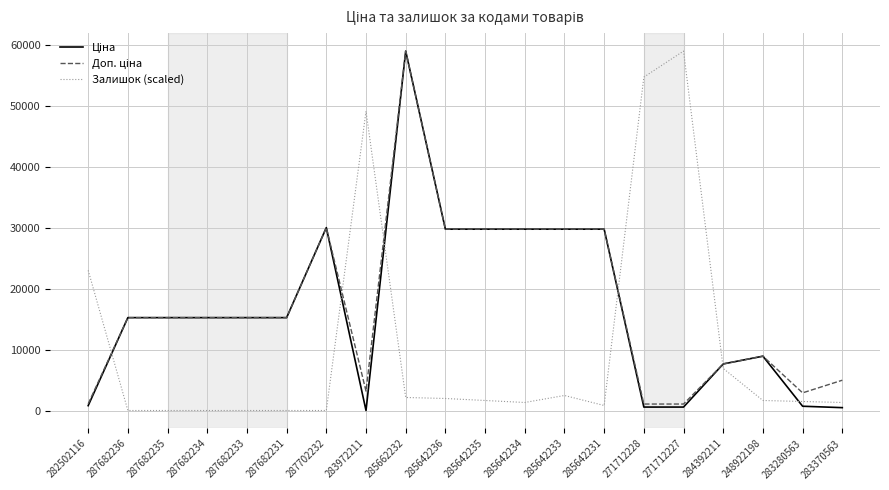

Is this an area chart (filled region under the line)?

No